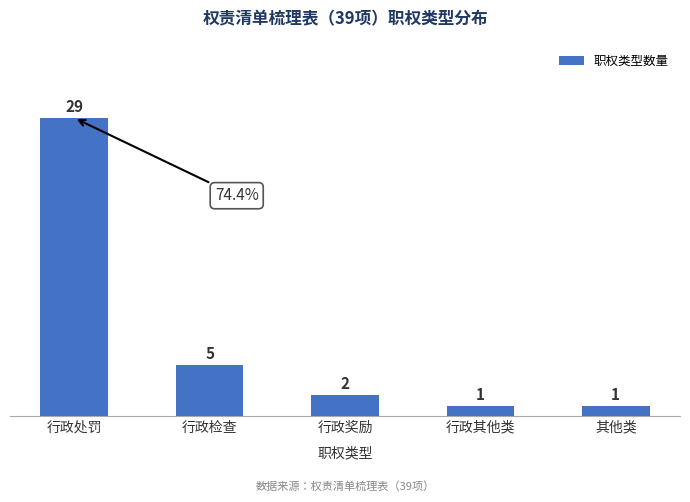

What is the label of the 5th bar from the left?

其他类